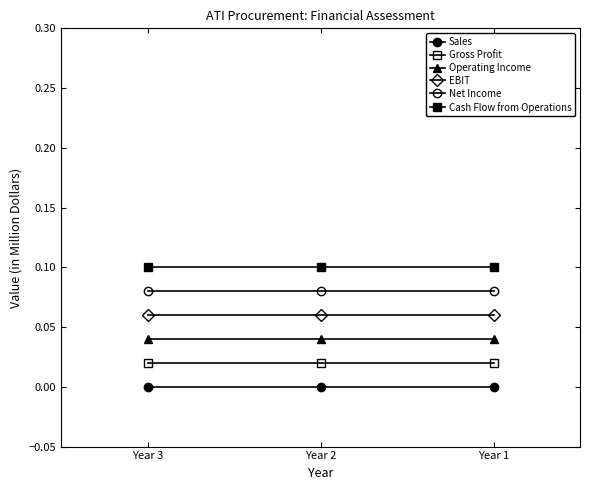

Reading right to left, extract all data points from this chart.

Sales: 0.0	0.0	0.0
Gross Profit: 0.0	0.0	0.0
Operating Income: 0.0	0.0	0.0
EBIT: 0.1	0.1	0.1
Net Income: 0.1	0.1	0.1
Cash Flow from Operations: 0.1	0.1	0.1